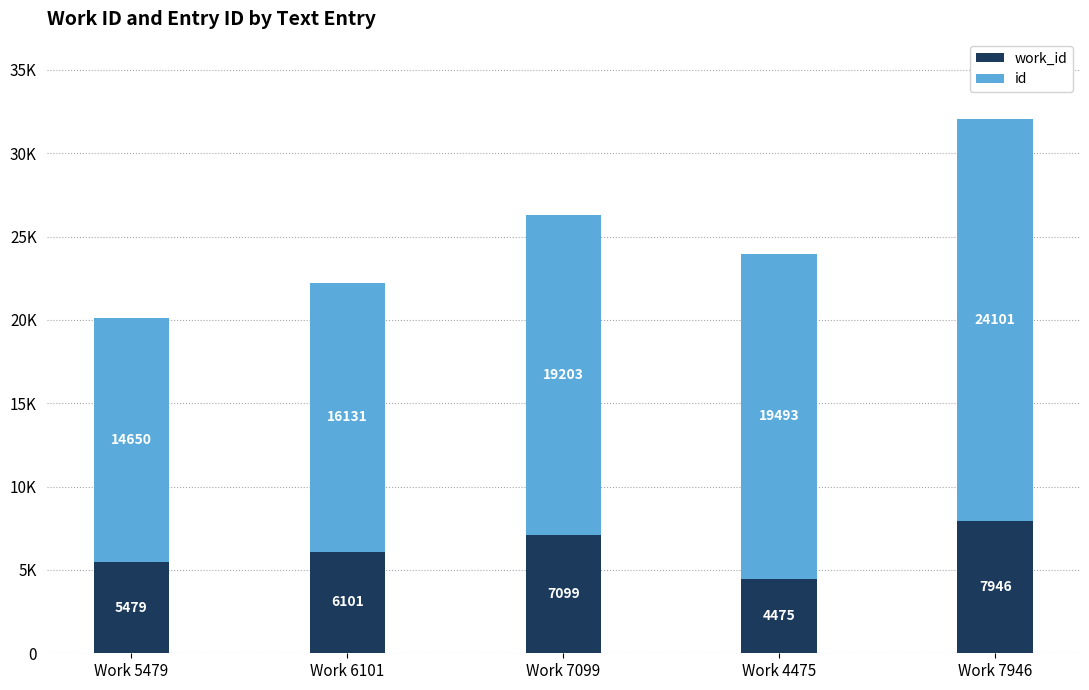

At which label is work_id closest to 6210?

Work 6101